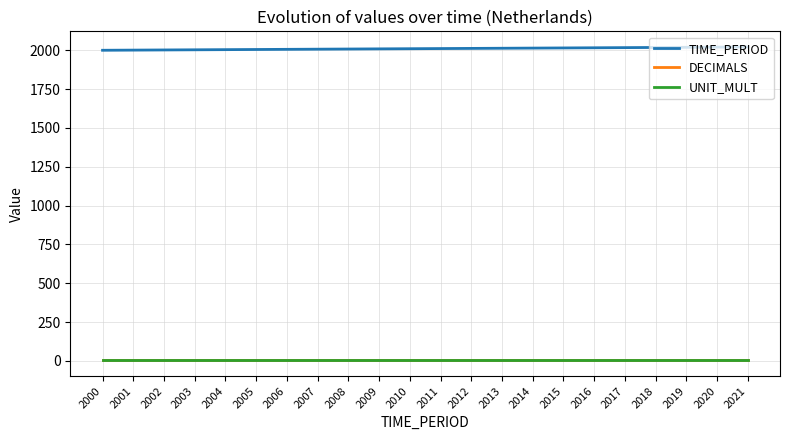

True or false: DECIMALS and TIME_PERIOD intersect in this chart.

False